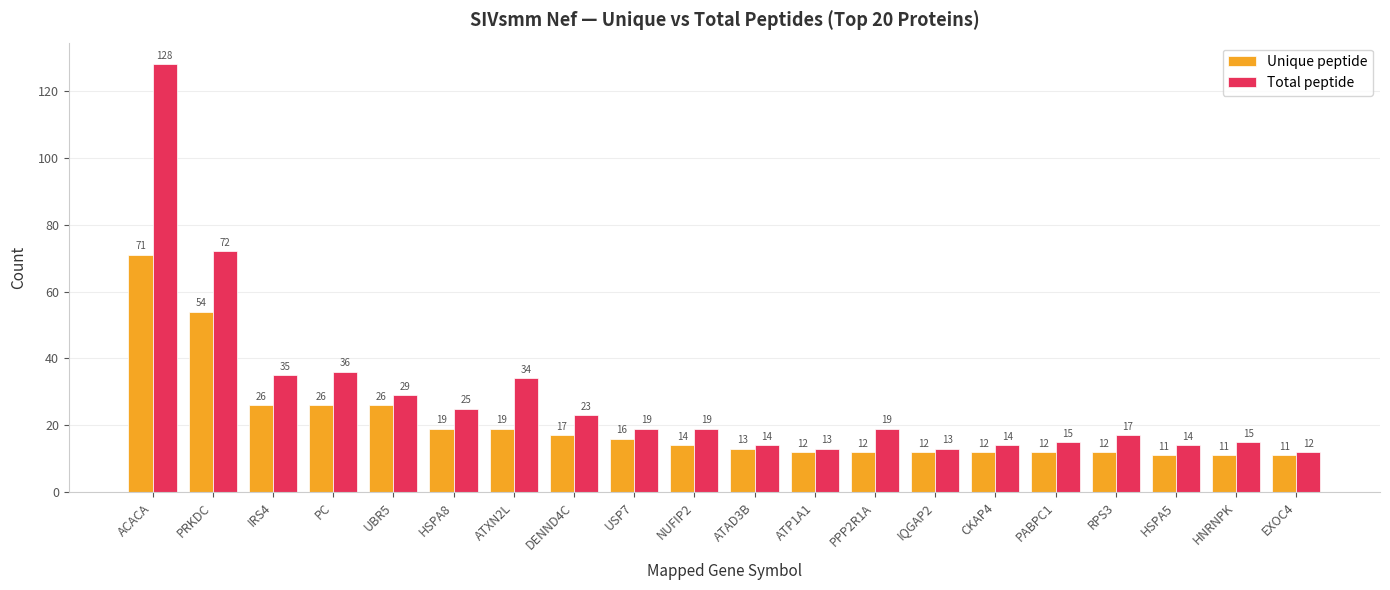

What is the difference between the highest and lowest values at PABPC1?

3